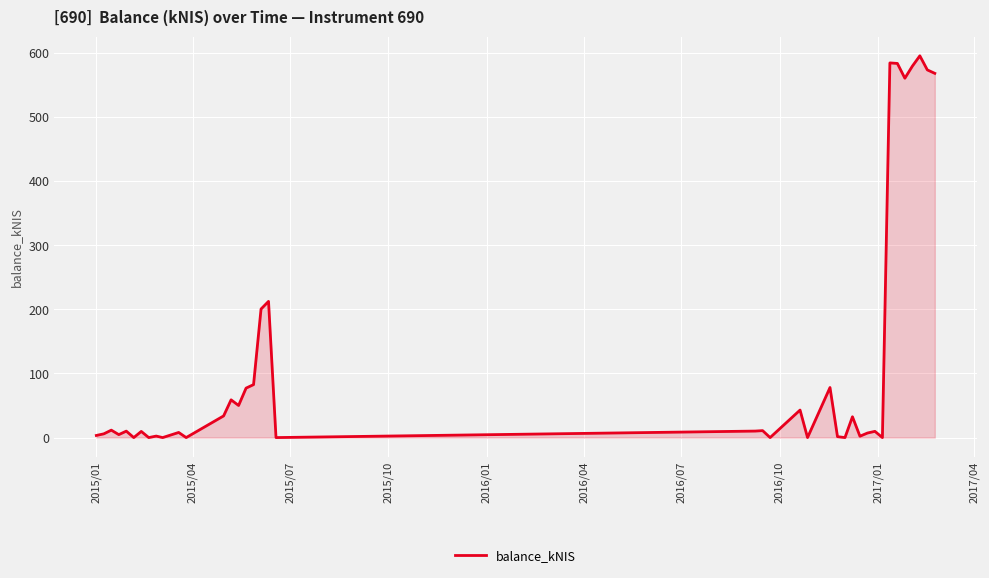

What is the greatest value displayed?

595.6